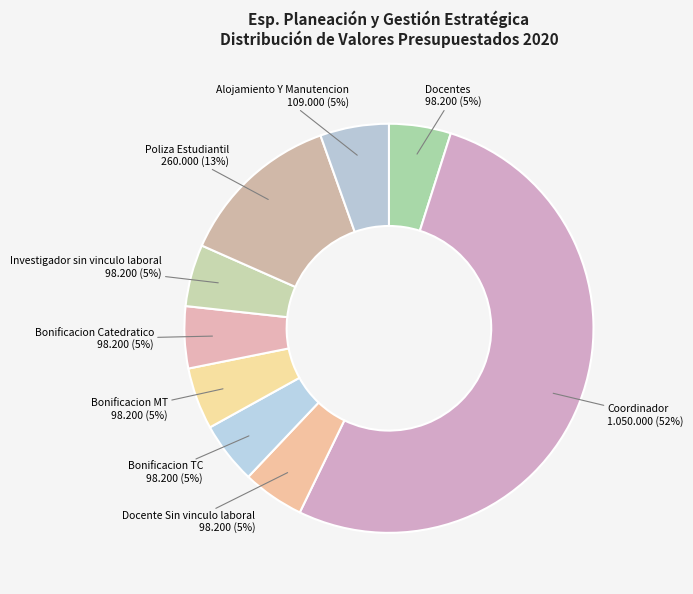

To the nearest percent, what is the combined percentage of Docentes and Bonificacion Catedratico?

10%